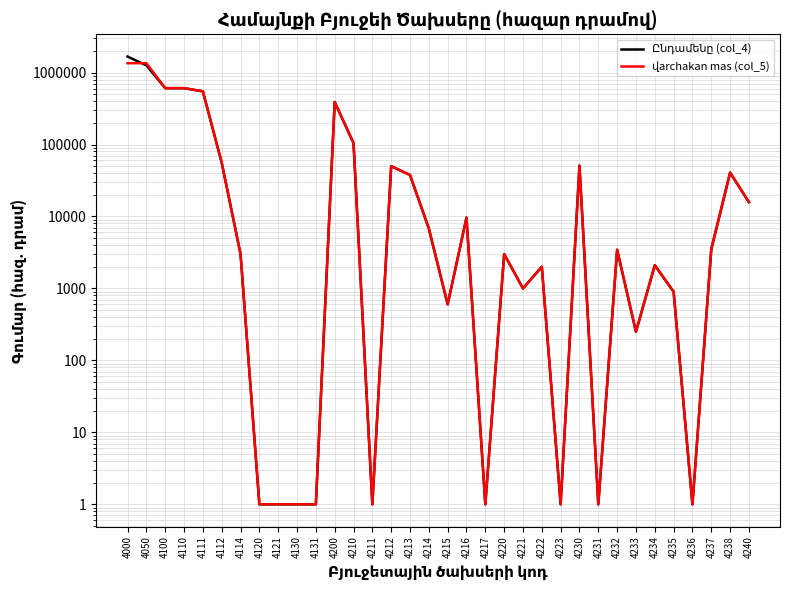

Which series ends up on top after the final intersection of Ընդամենը (col_4) and վarchakan mas (col_5)?

վarchakan mas (col_5)